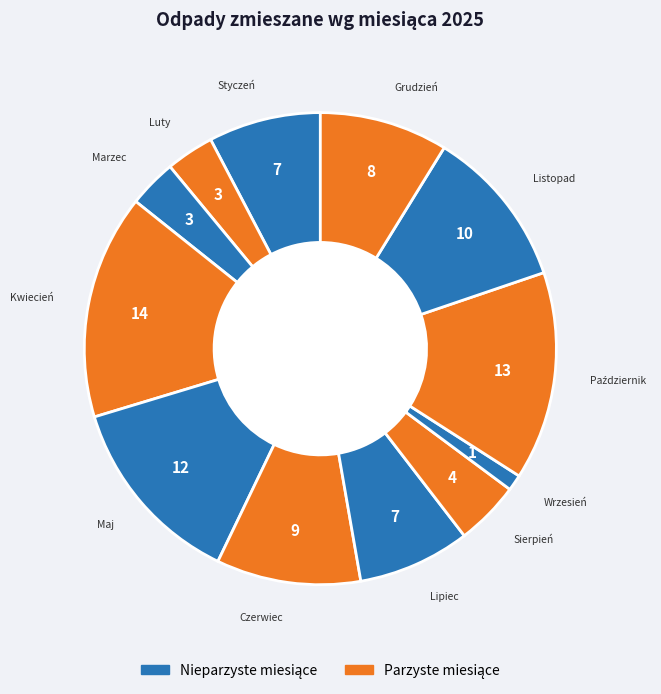

What is the largest slice in the pie chart?

Kwiecień